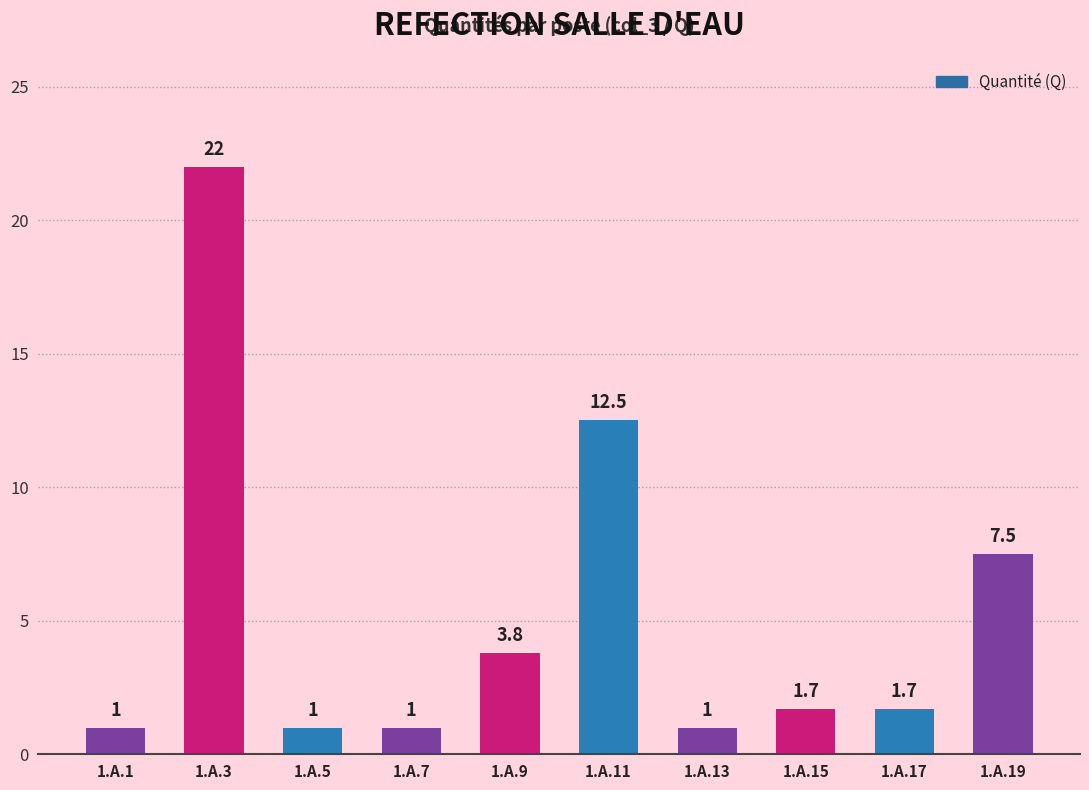

What is the difference between the maximum and second lowest values?

21.0